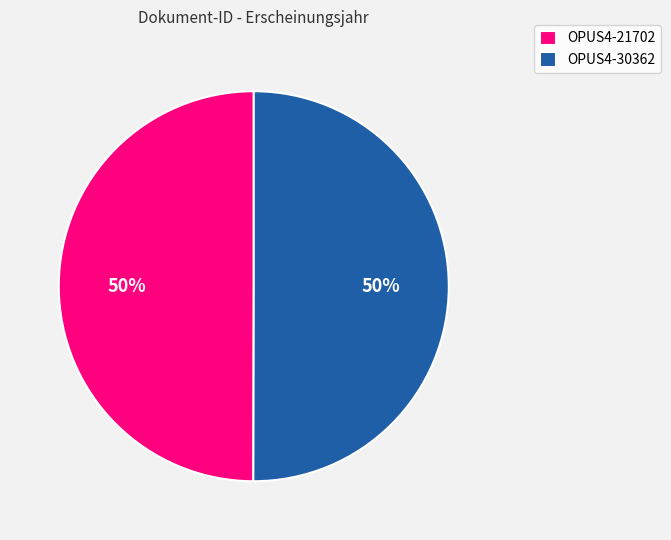

What is the ratio of the value at OPUS4-21702 to the value at OPUS4-30362?

1.0